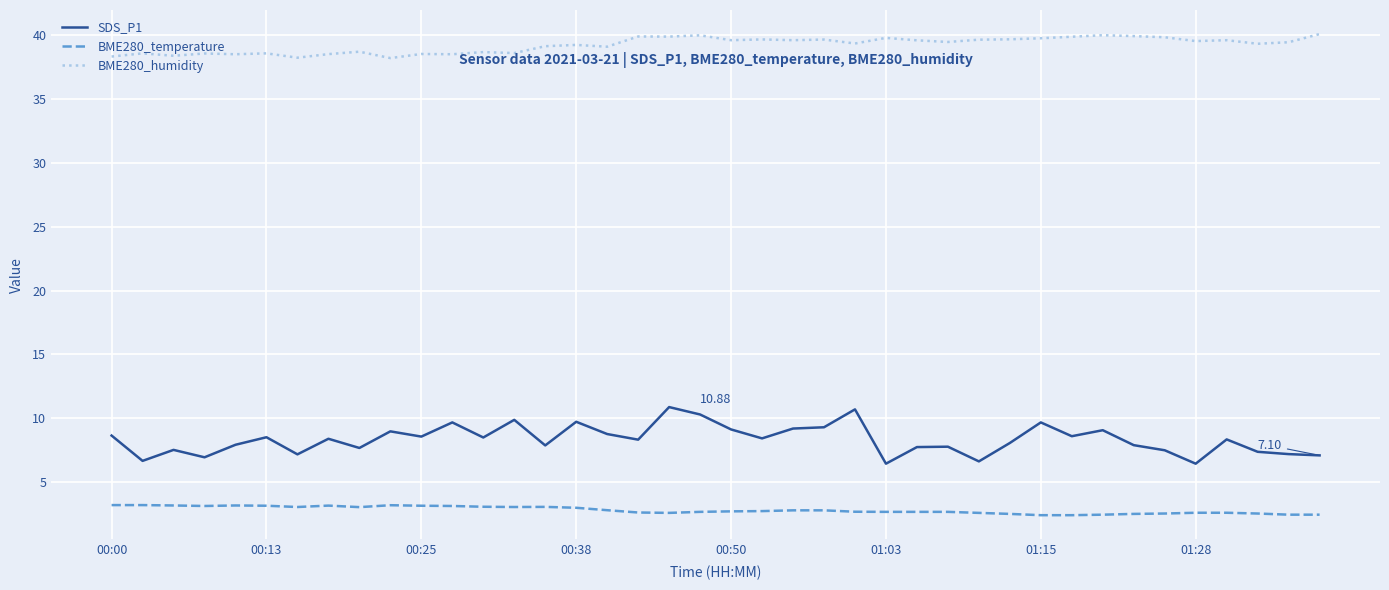

Rank the series by their average value, from highest to lowest.

BME280_humidity, SDS_P1, BME280_temperature